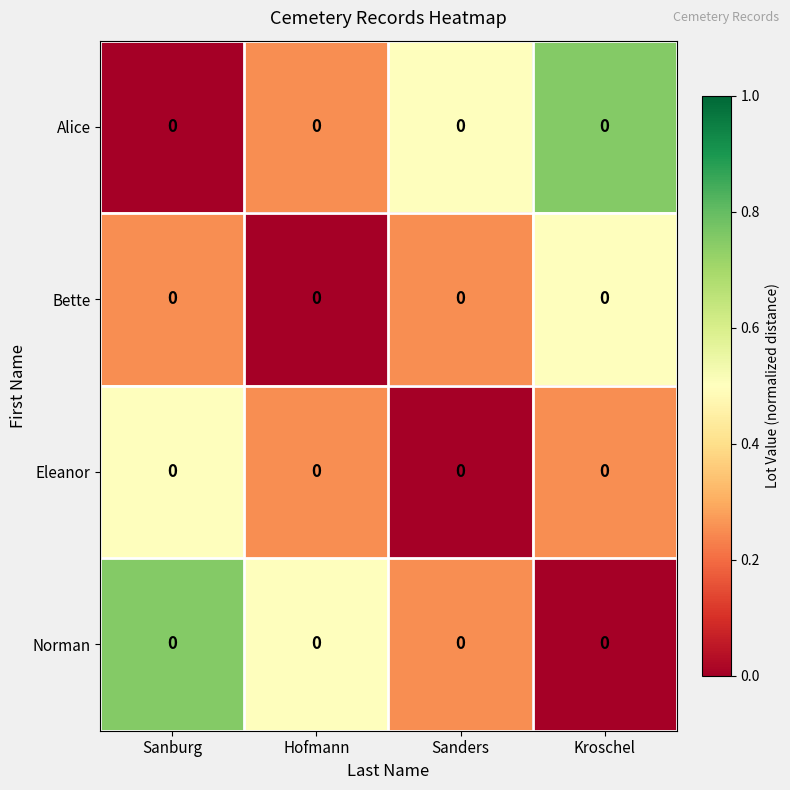

What is the difference between the Norman values at Kroschel and Hofmann?

0.5